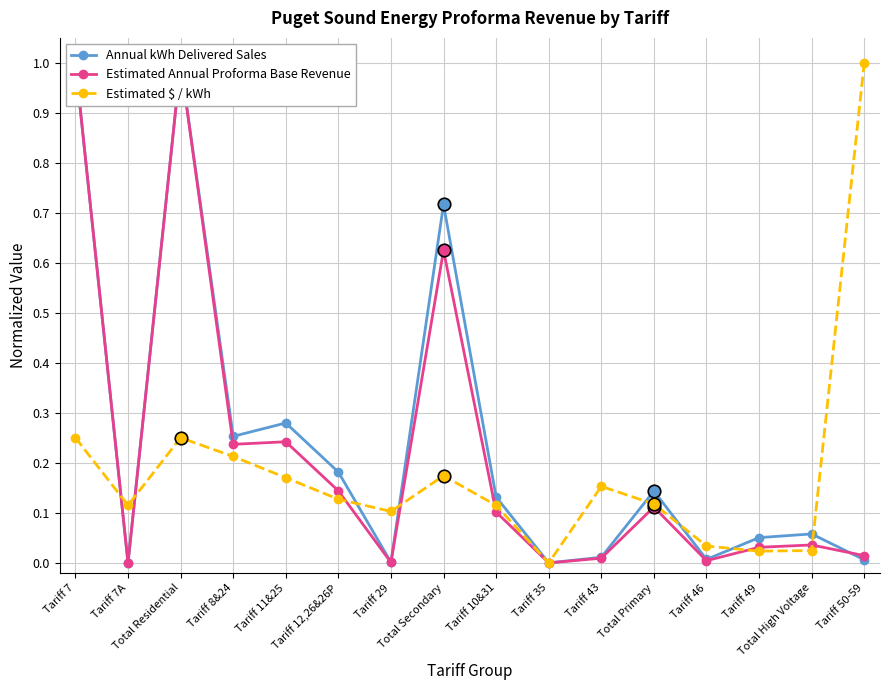

Which series has the largest total across all categories?

Annual kWh Delivered Sales